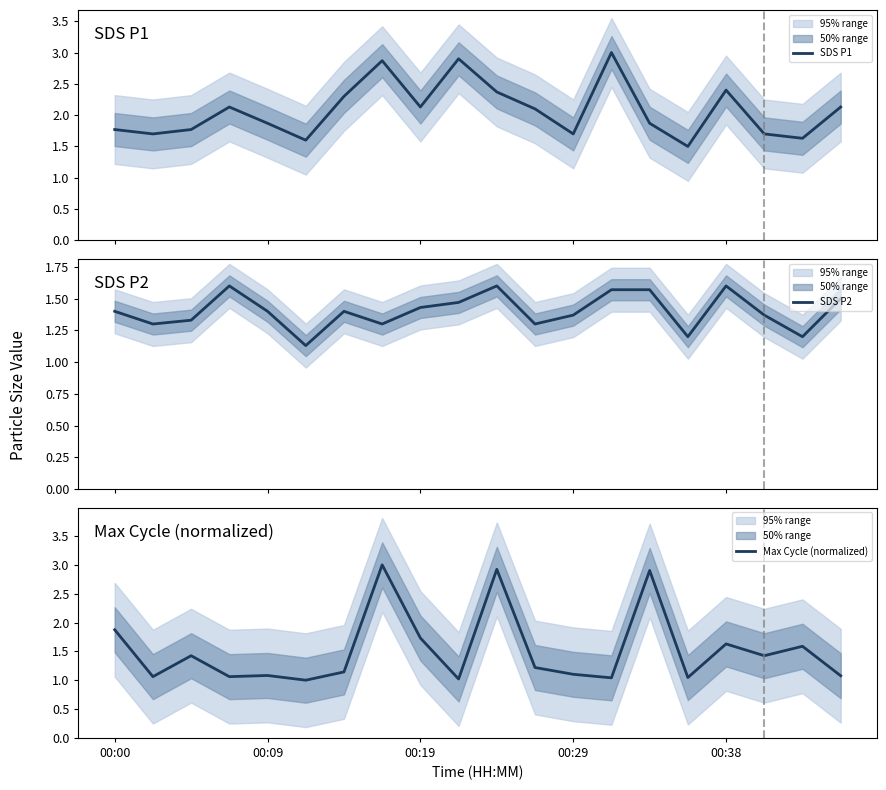

How many lines are shown in the chart?

3